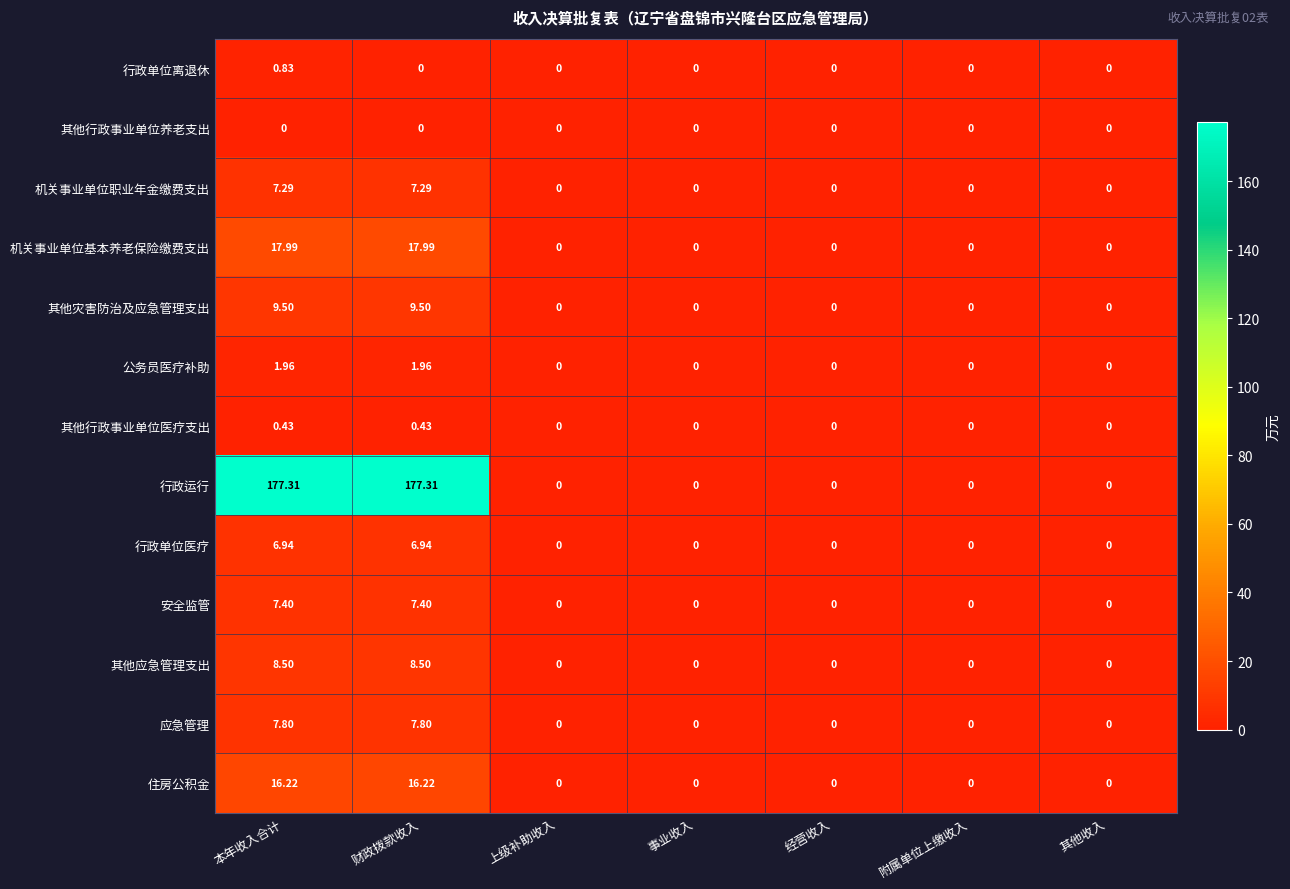

Is the value of 机关事业单位基本养老保险缴费支出 at 附属单位上缴收入 greater than the value of 应急管理 at 本年收入合计?

No